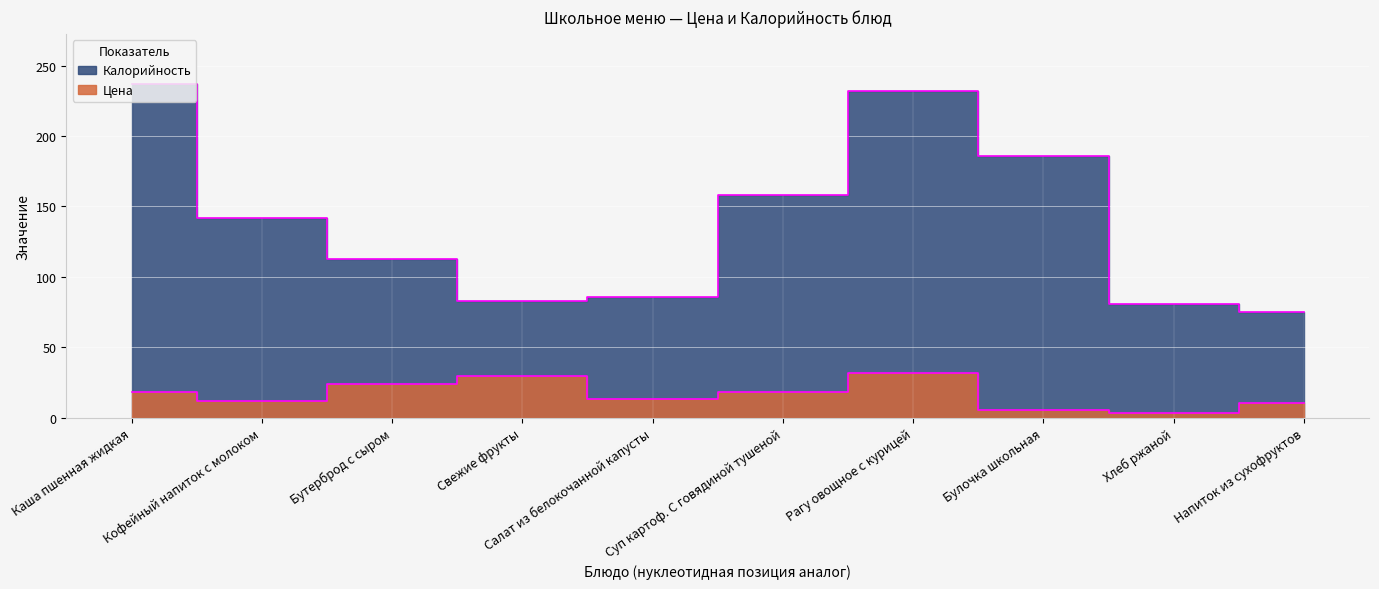

List the series in order of their peak value, lowest first.

Цена, Калорийность